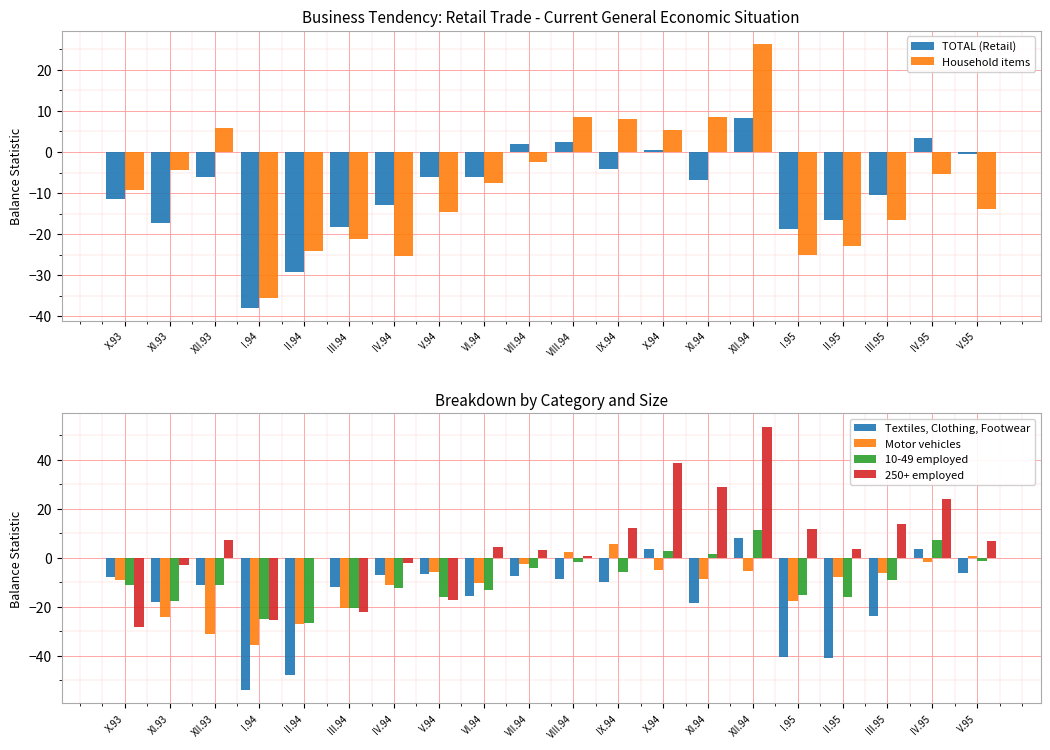

At how many categories does at least one series exceed 34?

2